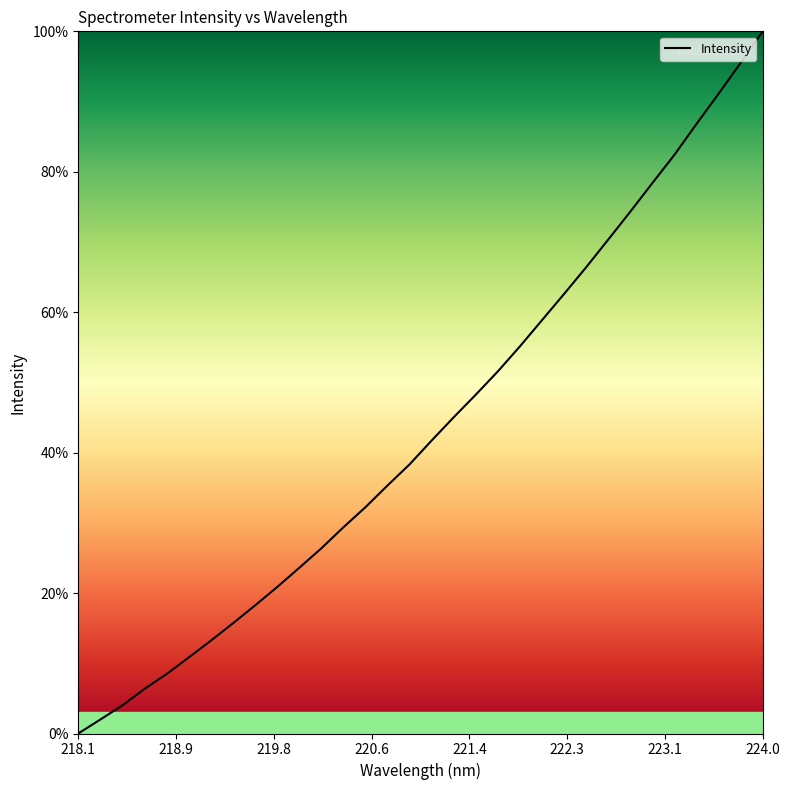

Reading right to left, list all the values displayed in this chart.

100.0	95.5	91.1	86.8	82.4	78.4	74.3	70.3	66.4	62.6	58.9	55.1	51.6	48.3	45.0	41.7	38.3	35.3	32.2	29.4	26.4	23.6	20.9	18.2	15.7	13.2	10.8	8.5	6.4	4.0	2.0	0.0